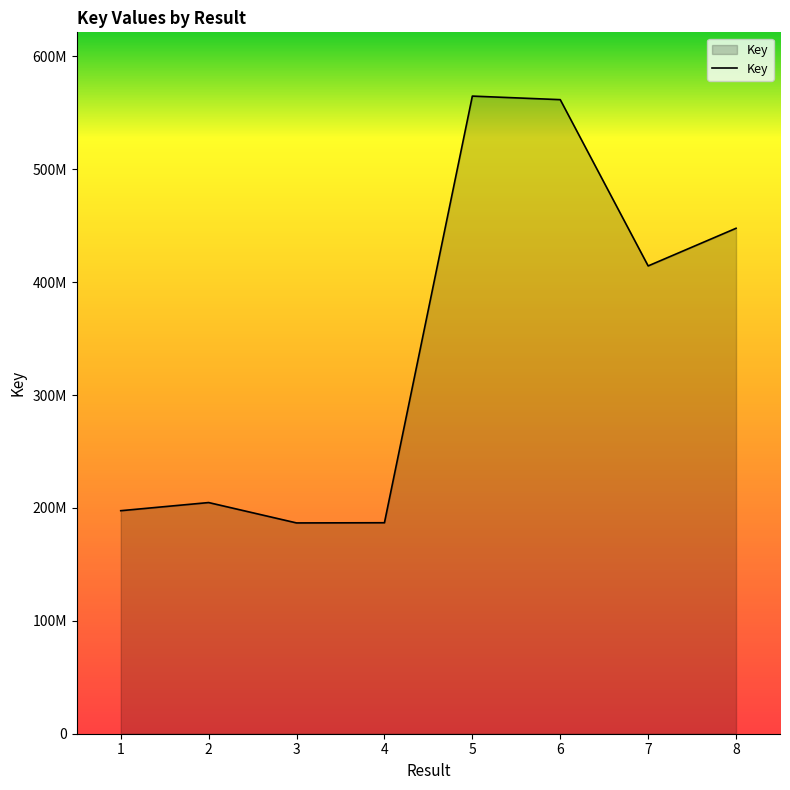

What is the sum of the values at 7 and 1?

612028021